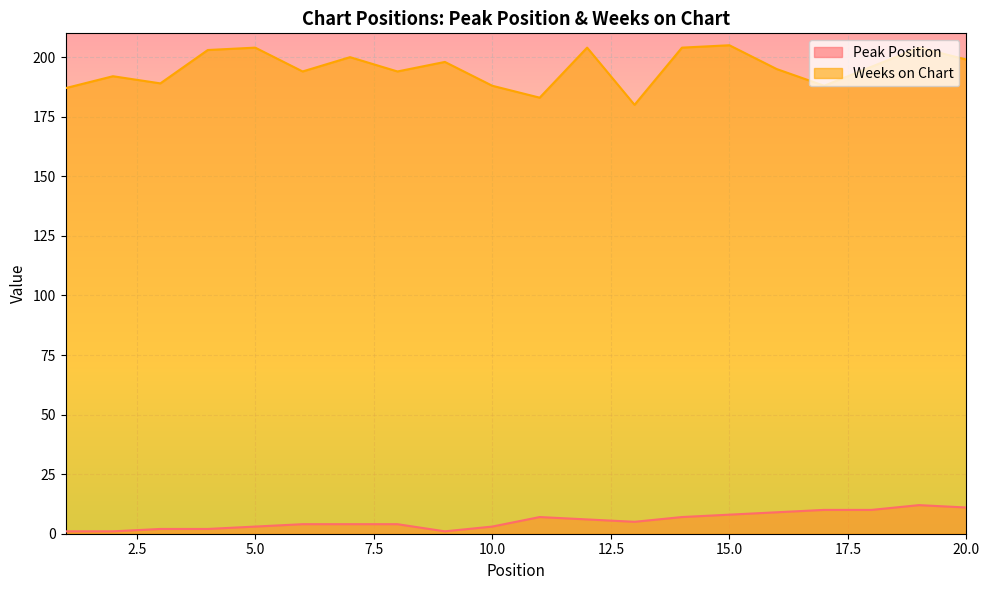

Reading left to right, list all the values displayed in this chart.

Peak Position: 1=1	2=1	3=2	4=2	5=3	6=4	7=4	8=4	9=1	10=3	11=7	12=6	13=5	14=7	15=8	16=9	17=10	18=10	19=12	20=11
Weeks on Chart: 1=187	2=192	3=189	4=203	5=204	6=194	7=200	8=194	9=198	10=188	11=183	12=204	13=180	14=204	15=205	16=195	17=188	18=196	19=204	20=199